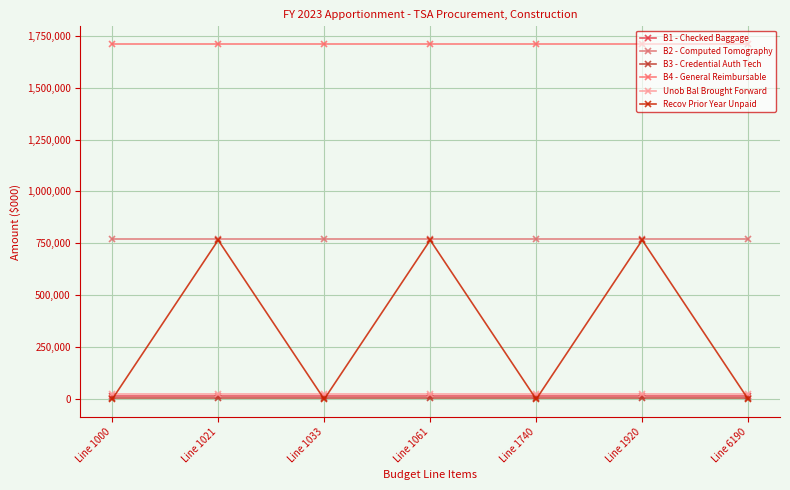

Reading left to right, list all the values displayed in this chart.

B1 - Checked Baggage: 17902	17902	17902	17902	17902	17902	17902
B2 - Computed Tomography: 770030	770030	770030	770030	770030	770030	770030
B3 - Credential Auth Tech: 7934	7934	7934	7934	7934	7934	7934
B4 - General Reimbursable: 1709189	1709189	1709189	1709189	1709189	1709189	1709189
Unob Bal Brought Forward: 23338	23338	23338	23338	23338	23338	23338
Recov Prior Year Unpaid: 235	765967	235	765967	235	765967	235